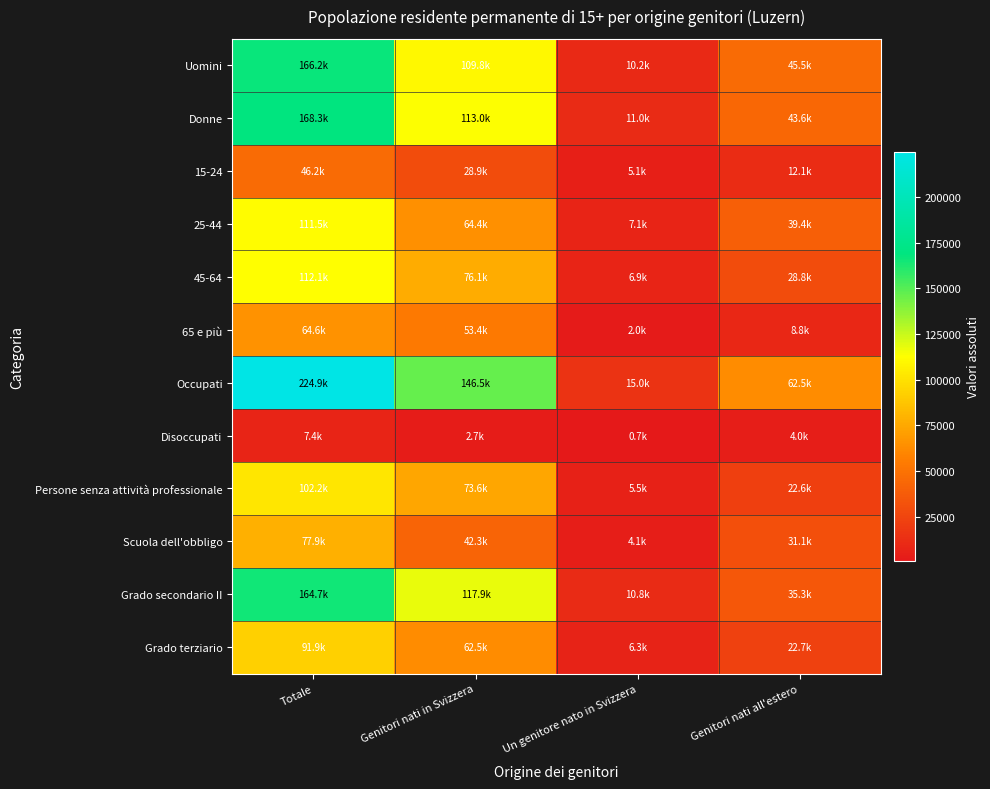

Which series has the largest range (max minus min)?

Occupati